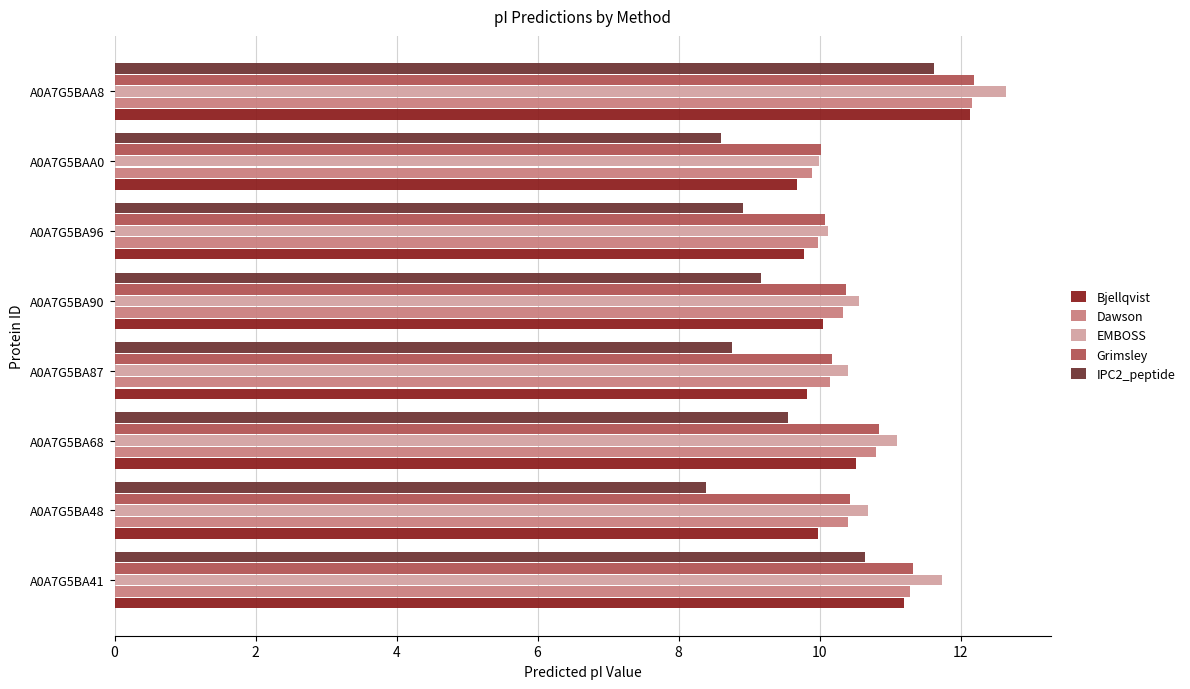

Which category has the lowest value across all series?

A0A7G5BA48